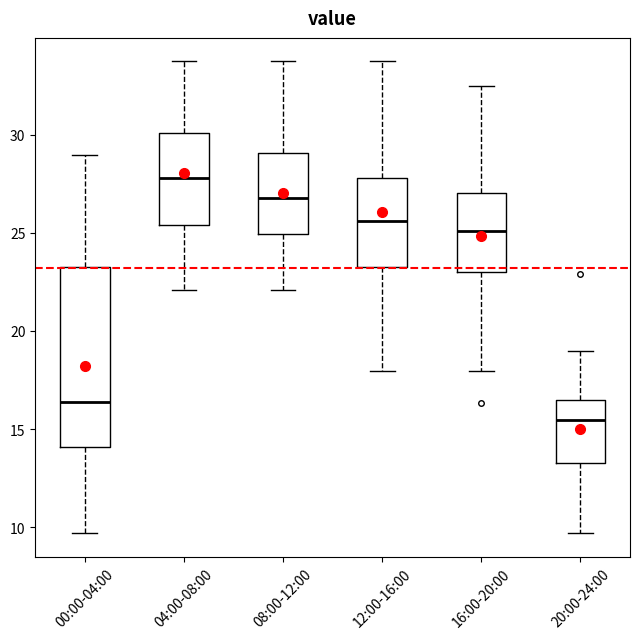

Which box's median line is the lowest?

20:00-24:00